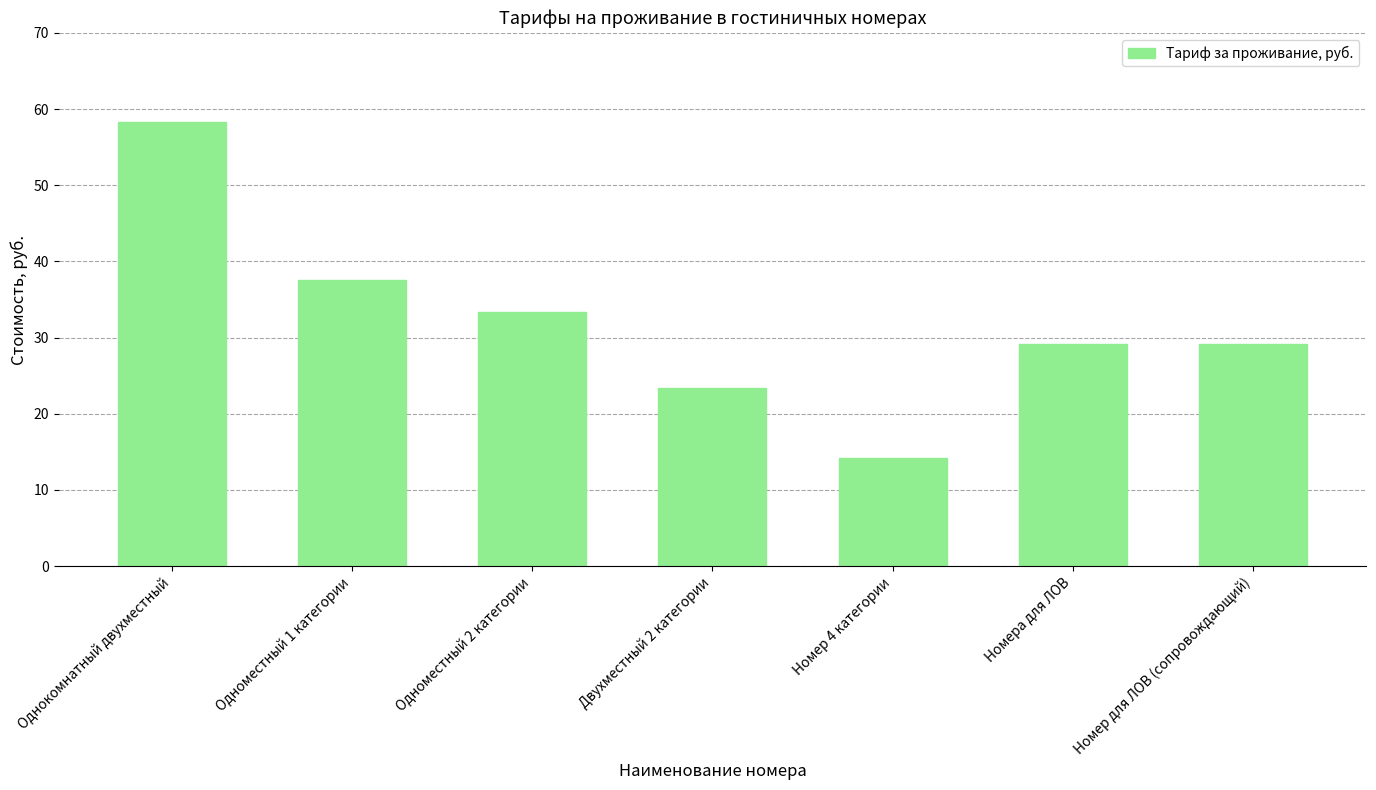

Are the bars horizontal?

No